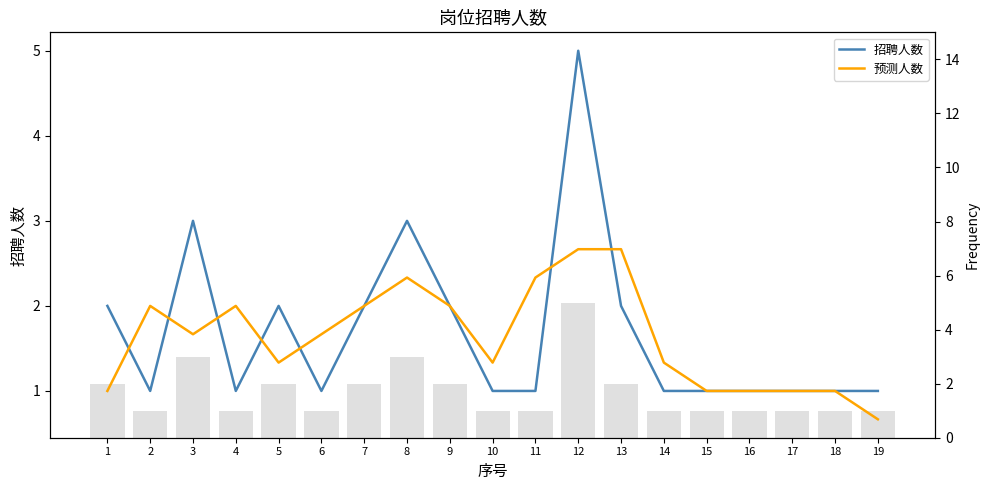

What is the value of the 招聘人数 bar at the 18th from the left?

1.0